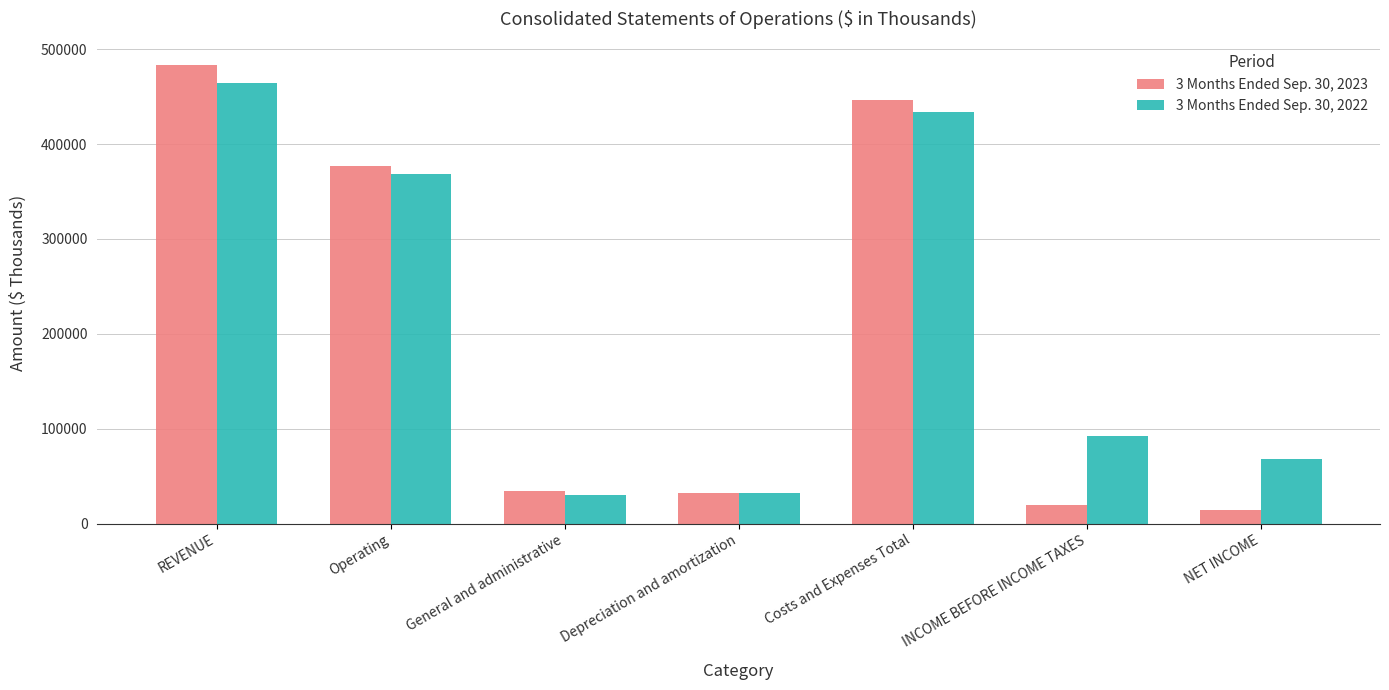

What value does the 3 Months Ended Sep. 30, 2022 series have at NET INCOME, to the nearest 100?

68300